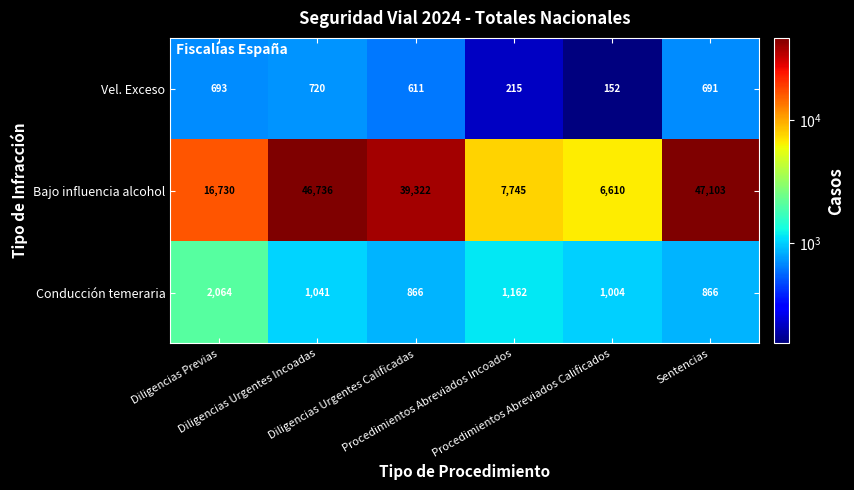

Which series has the widest spread of values?

Bajo influencia alcohol